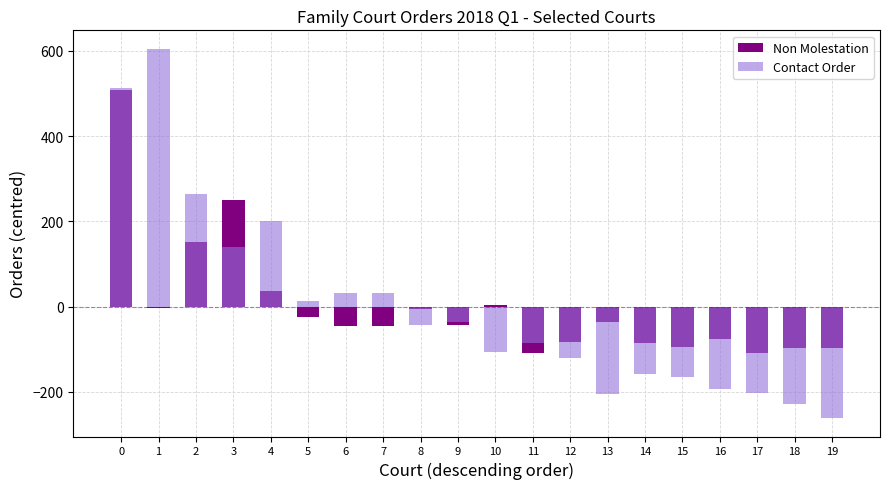

List the series in order of their peak value, highest first.

Contact Order, Non Molestation